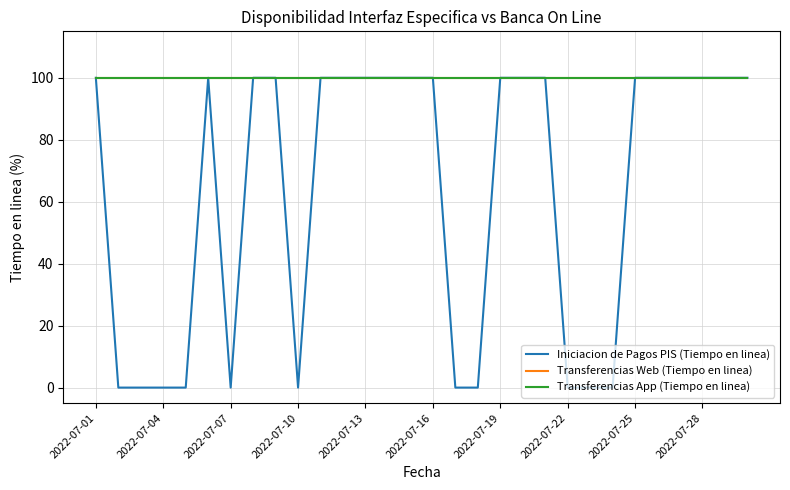

Which series has the largest total across all categories?

Transferencias Web (Tiempo en linea)